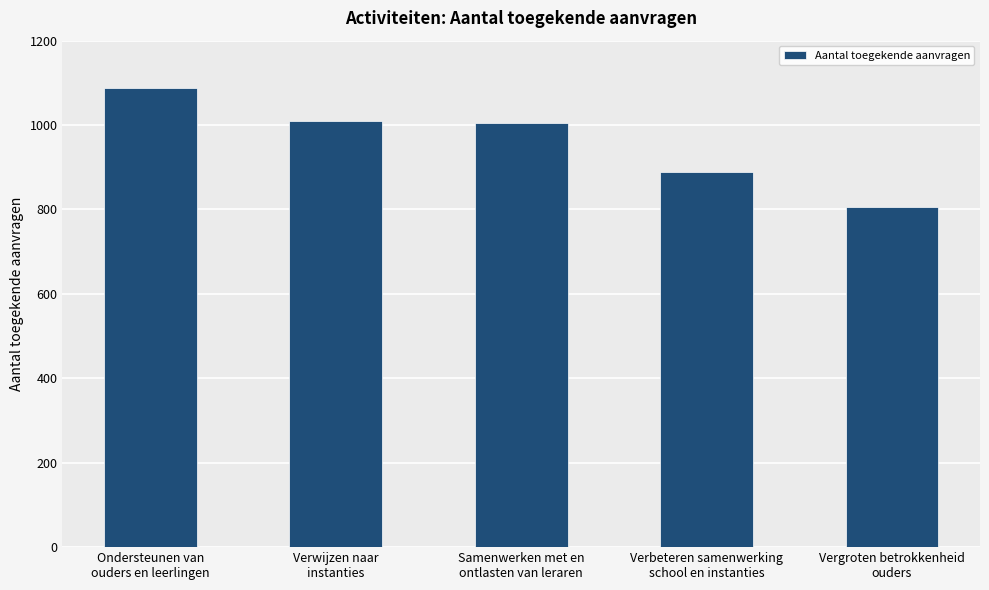

Approximately how many times larger is the value at Verwijzen naar
instanties compared to Verbeteren samenwerking
school en instanties?

1.1